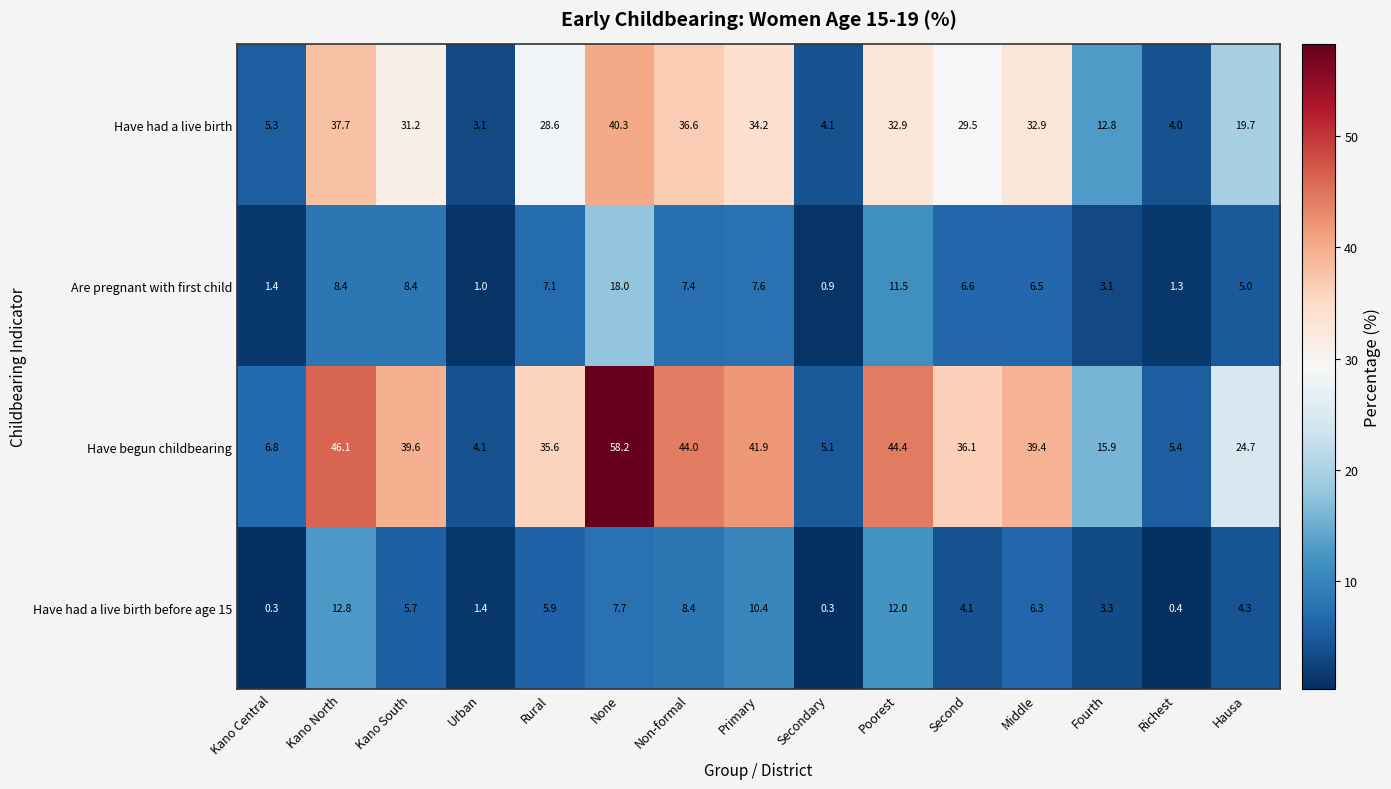

Is it true that Have begun childbearing equals 1.9 at Urban?

False